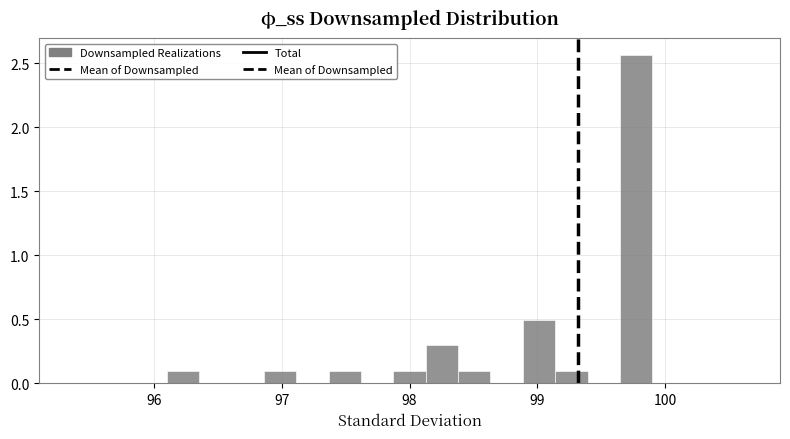

Around what value on the x-axis is the tallest bar? Give the approximate position of its centre, as read against the axis.

99.8